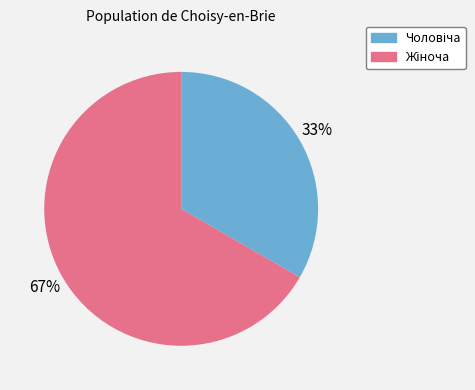

Does any single category account for the majority?

Yes